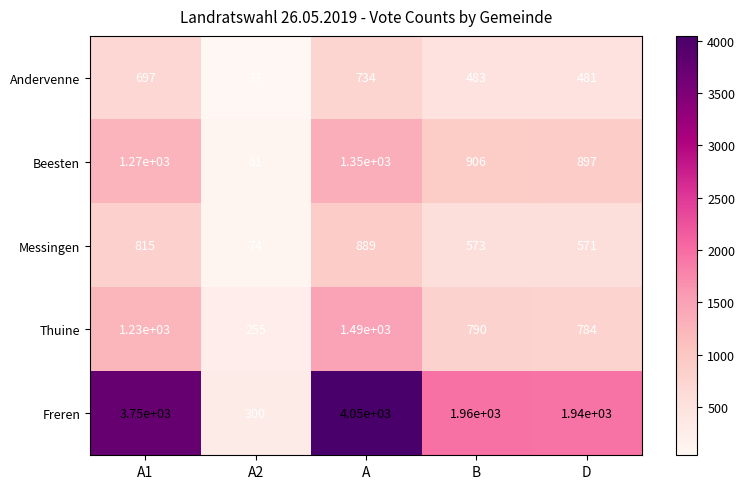

What is the difference between the highest and lowest values at D?

1459